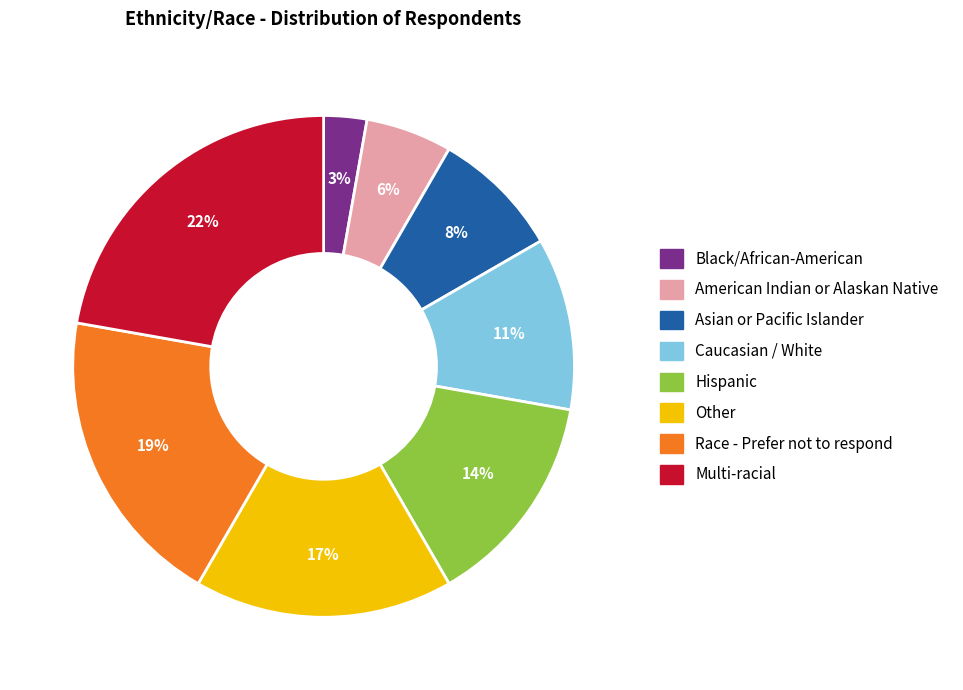

What is the smallest slice in the pie chart?

Black/African-American